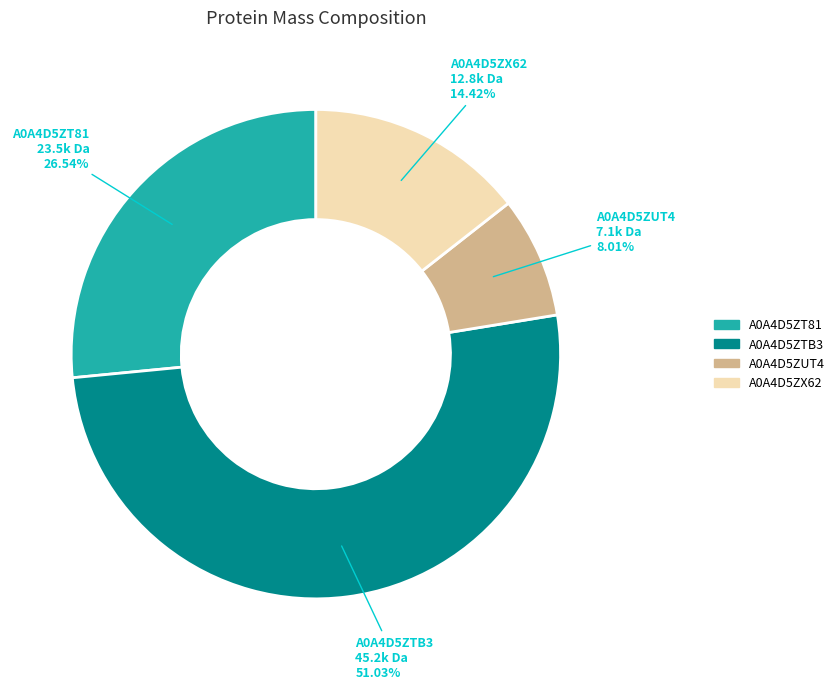

Approximately how many times larger is the value at A0A4D5ZTB3 compared to A0A4D5ZX62?

3.5